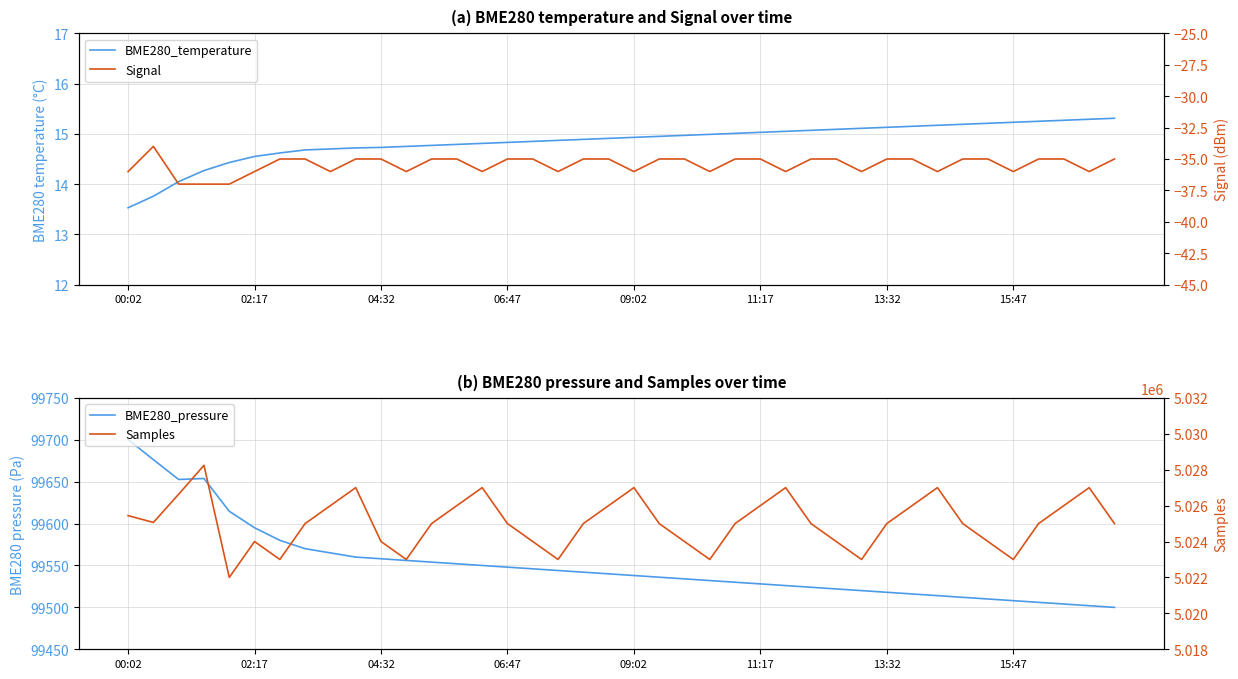

Count the number of data series in this chart.

4